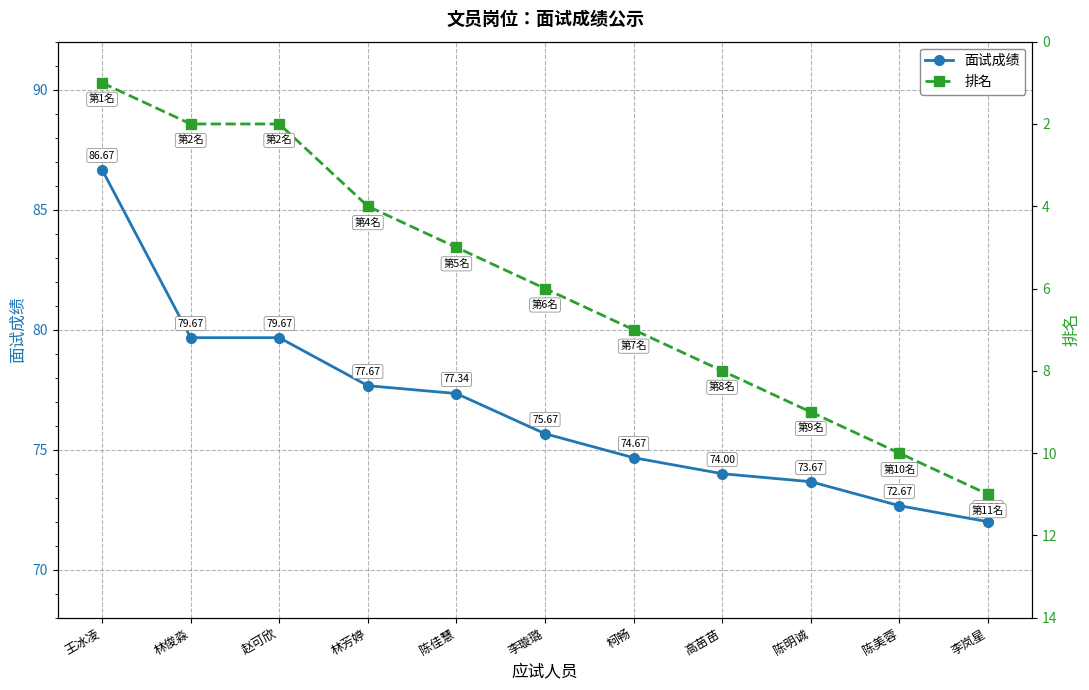

Which series changed the most between 林芳婷 and 柯畅?

面试成绩